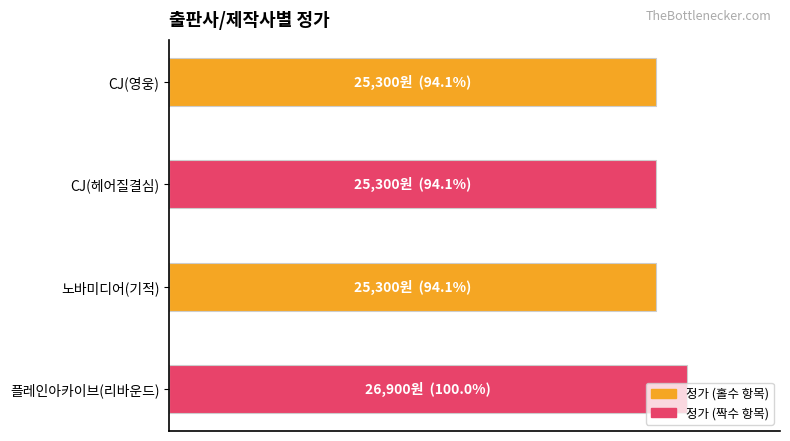

Does the chart contain stacked bars?

No